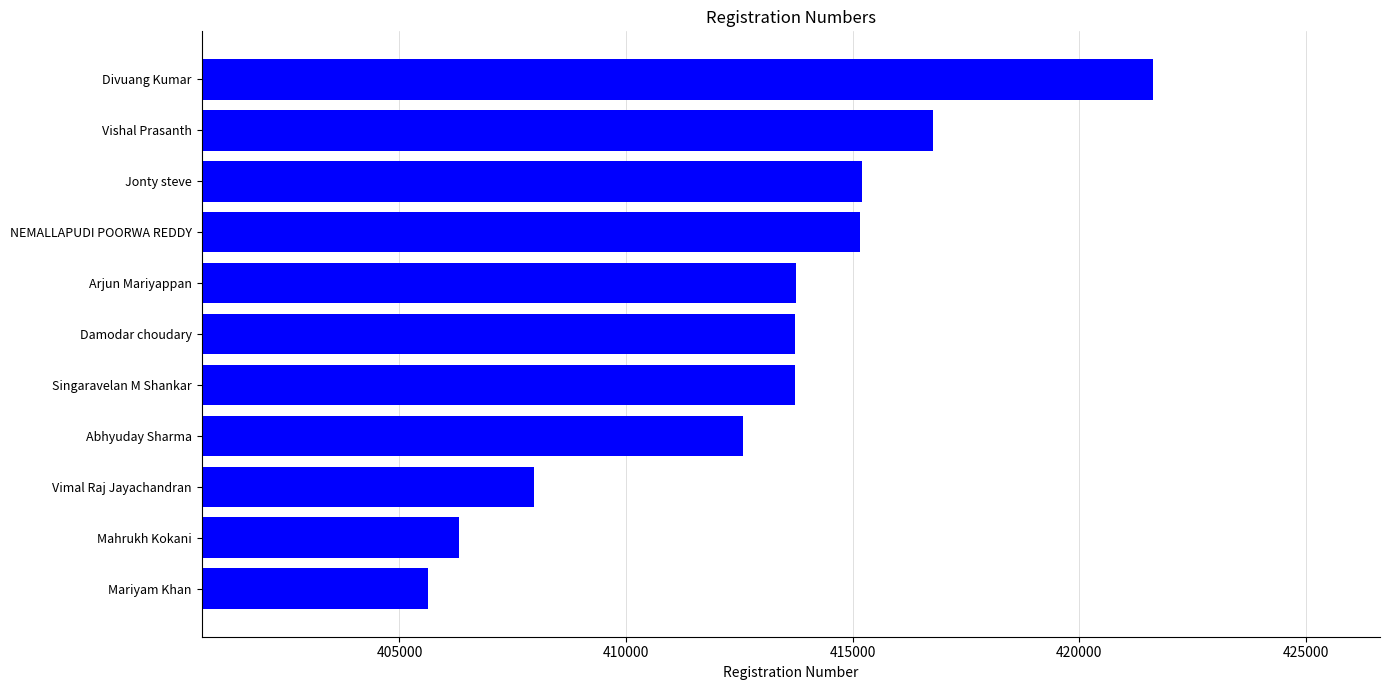

What value does the data have at Damodar choudary?

413722